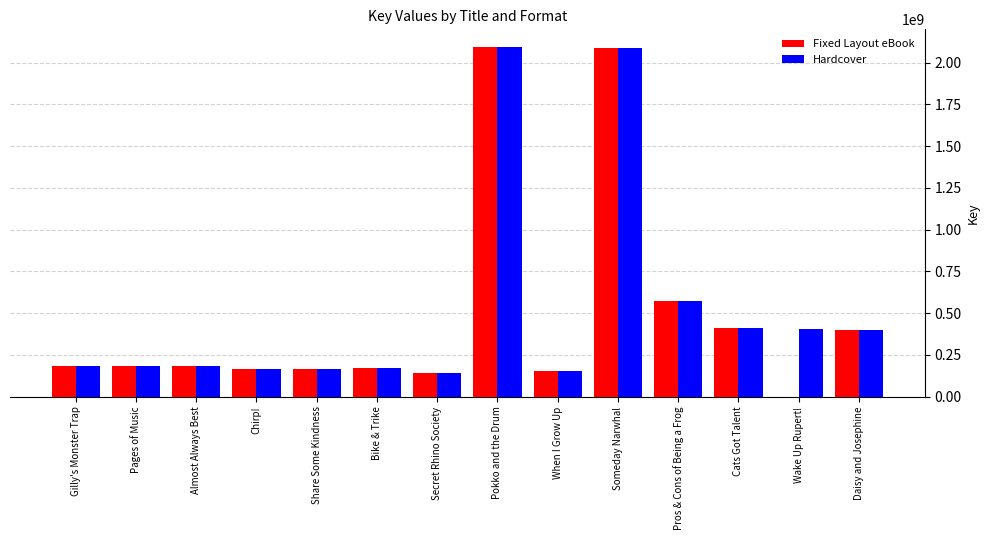

What is the sum of the Hardcover values at Pages of Music and Chirp!?

353652102